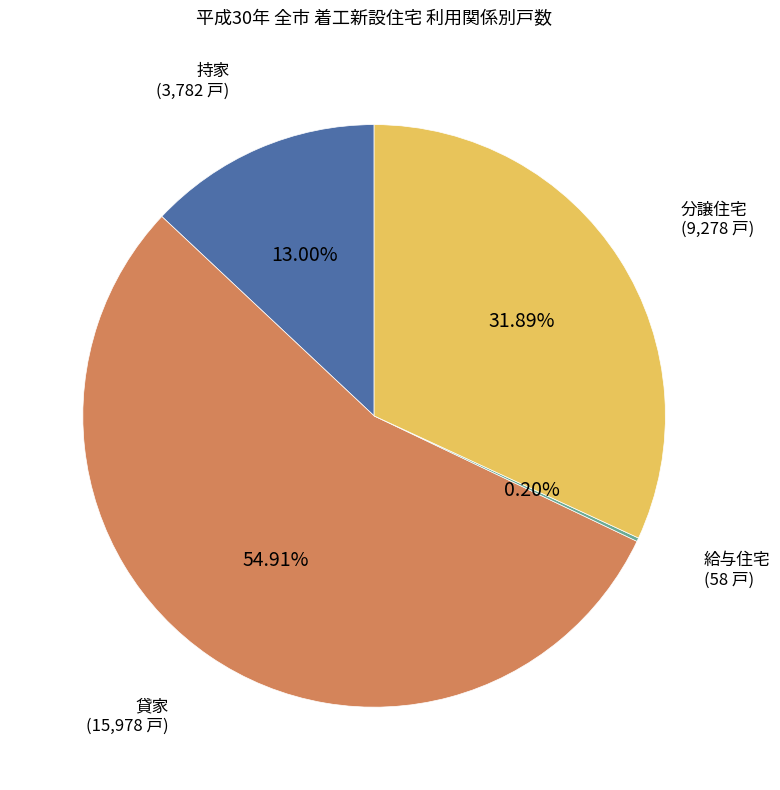

Is it true that 貸家 is 48% of the pie?

False